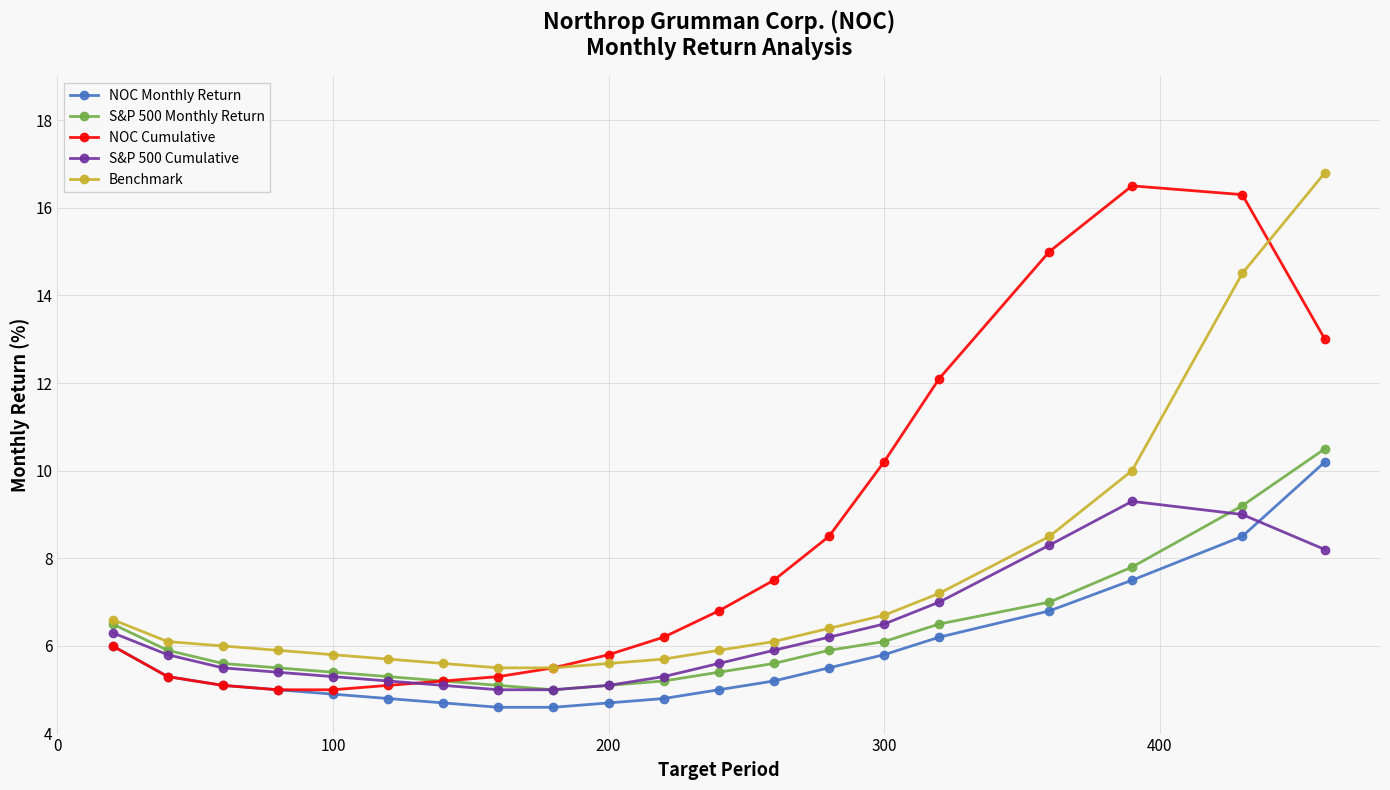

In S&P 500 Cumulative, how many points are higher than both neighbors (excluding endpoints)?

1